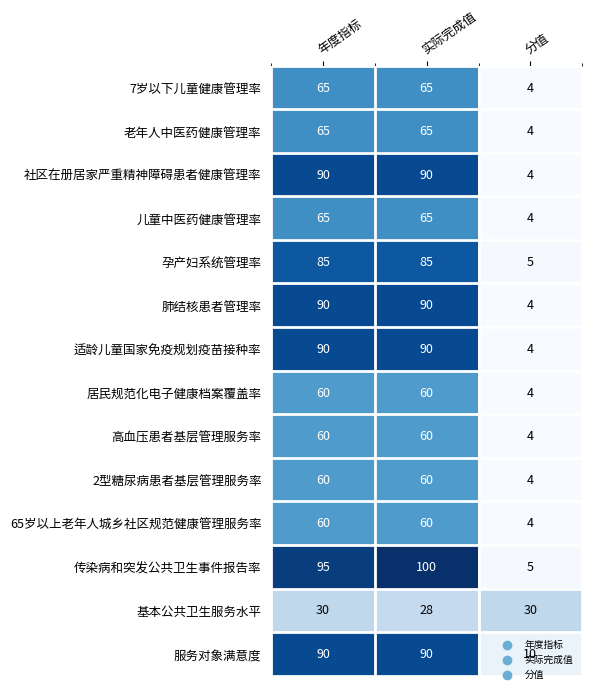

Which series changed the most between 年度指标 and 分值?

传染病和突发公共卫生事件报告率